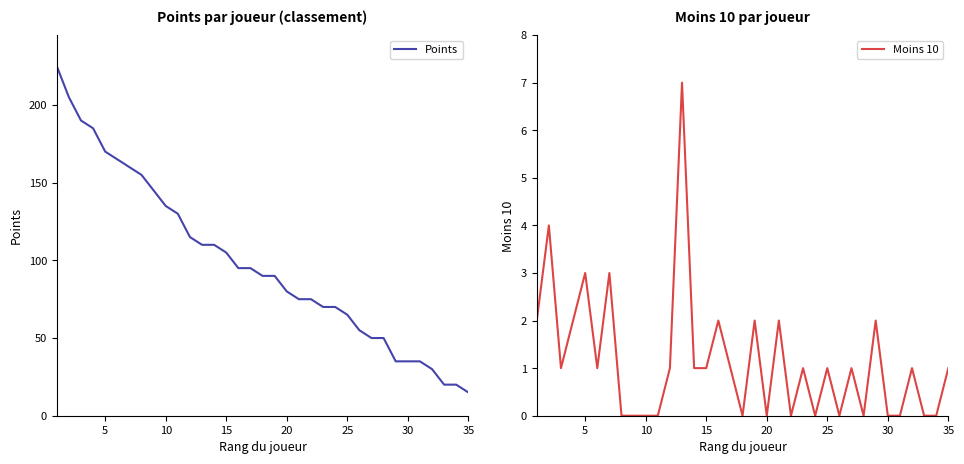

What is the difference between the maximum and second lowest values in the Points series?

205